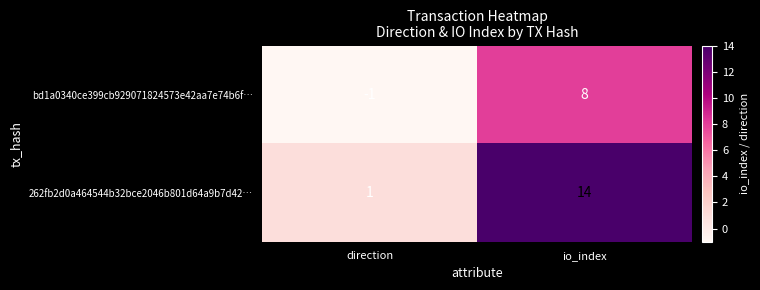

What is the difference between the maximum and minimum values in the bd1a0340ce399cb929071824573e42aa7e74b6f… series?

9